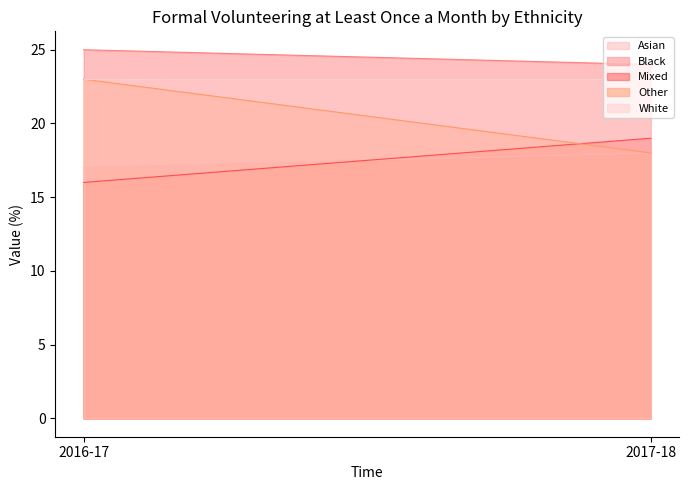

What is the maximum value shown in the chart?

25